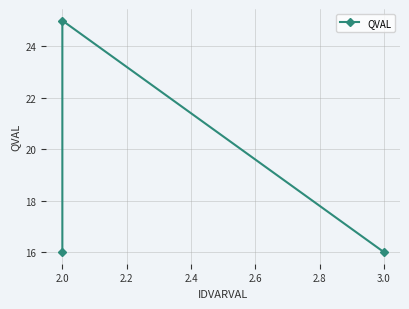

What is the change in value from 2.0 to 3.0?

-9